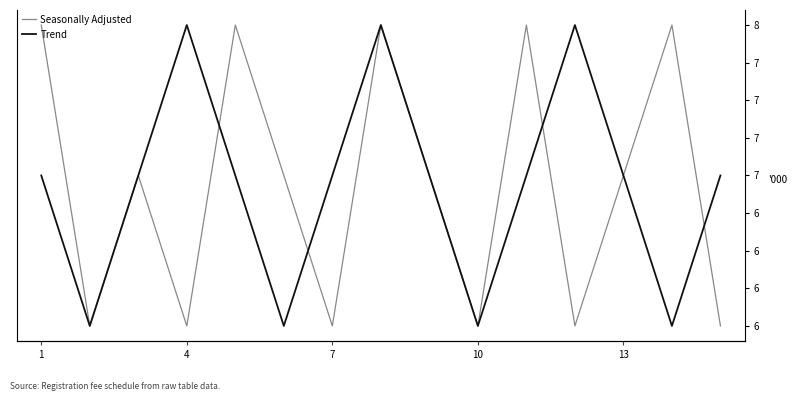

How many values in the Seasonally Adjusted series exceed 7000?

5